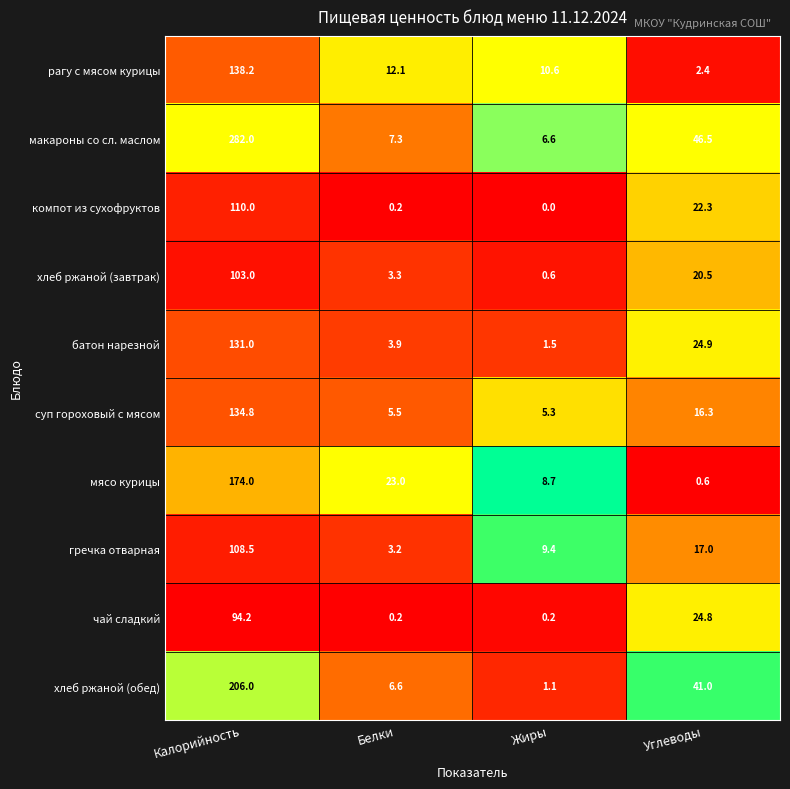

What is the average value of the макароны со сл. маслом series?

85.6